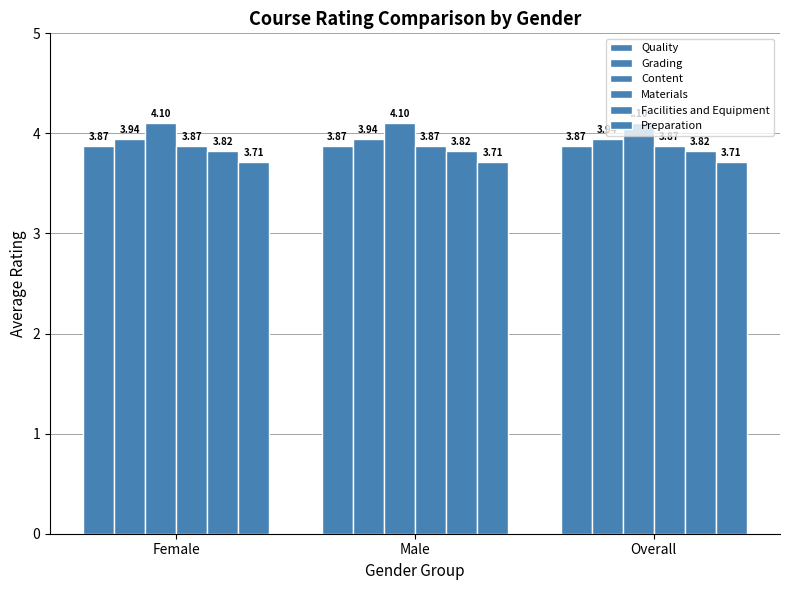

What position from the right is Male?

2